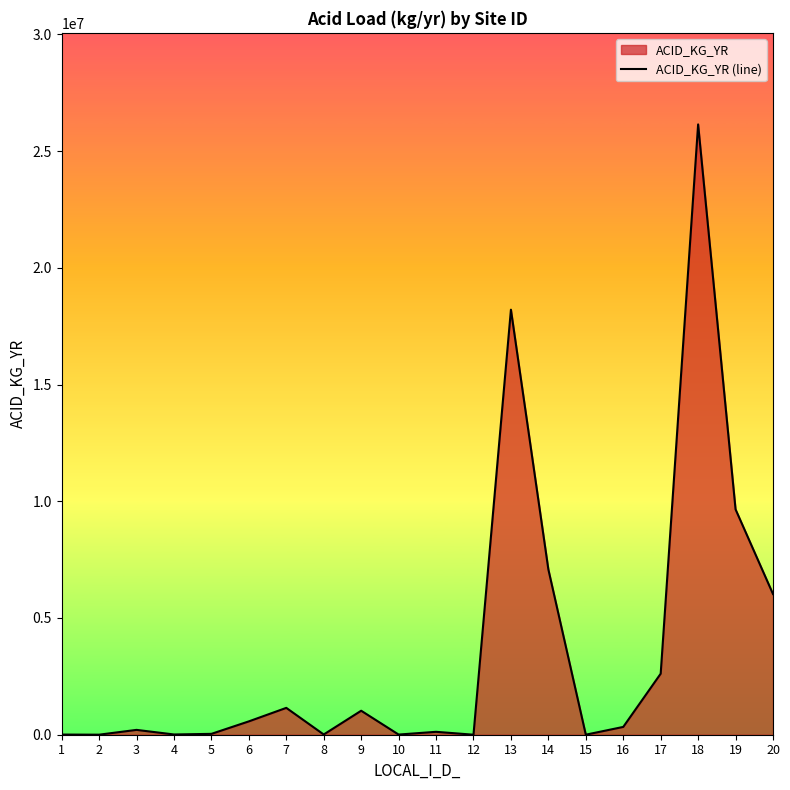

Which label corresponds to the smallest value in the chart?

12